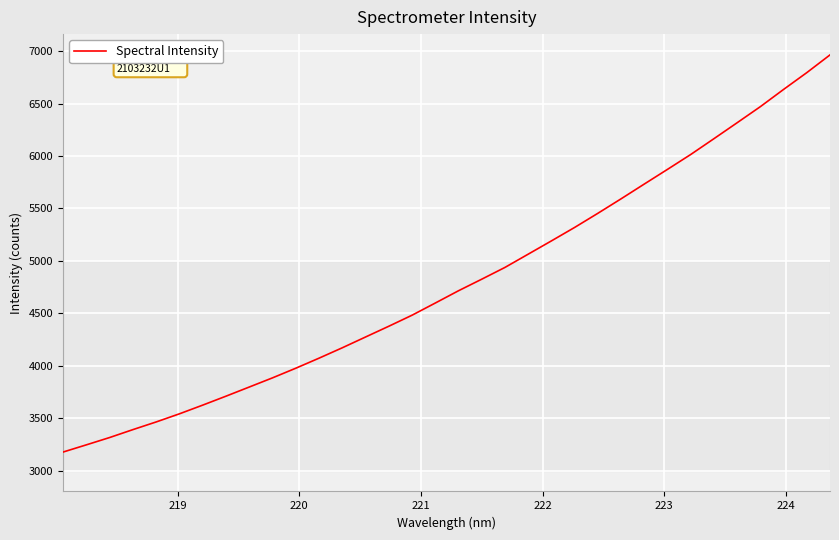

What is the difference between the maximum and minimum values?

3786.5